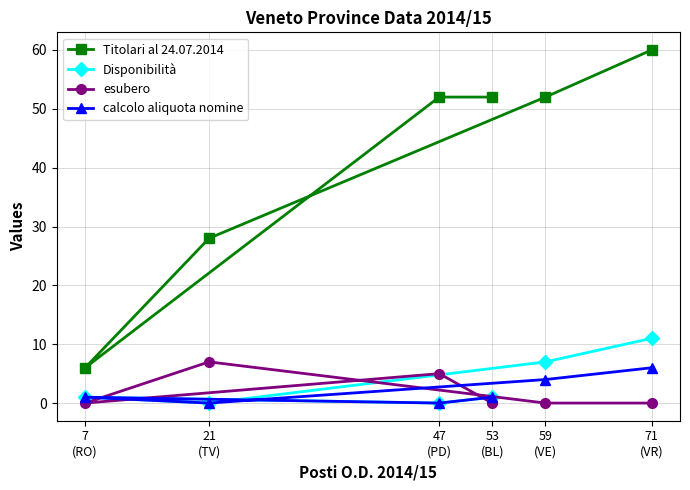

At 53
(BL), list the series in order from largest to smallest.

Titolari al 24.07.2014, Disponibilità, calcolo aliquota nomine, esubero